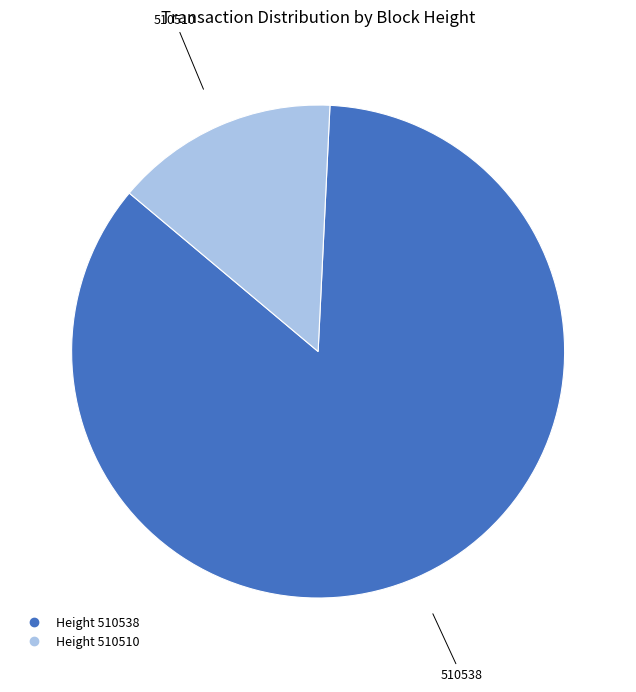

Is there any slice that represents more than half of the pie?

Yes